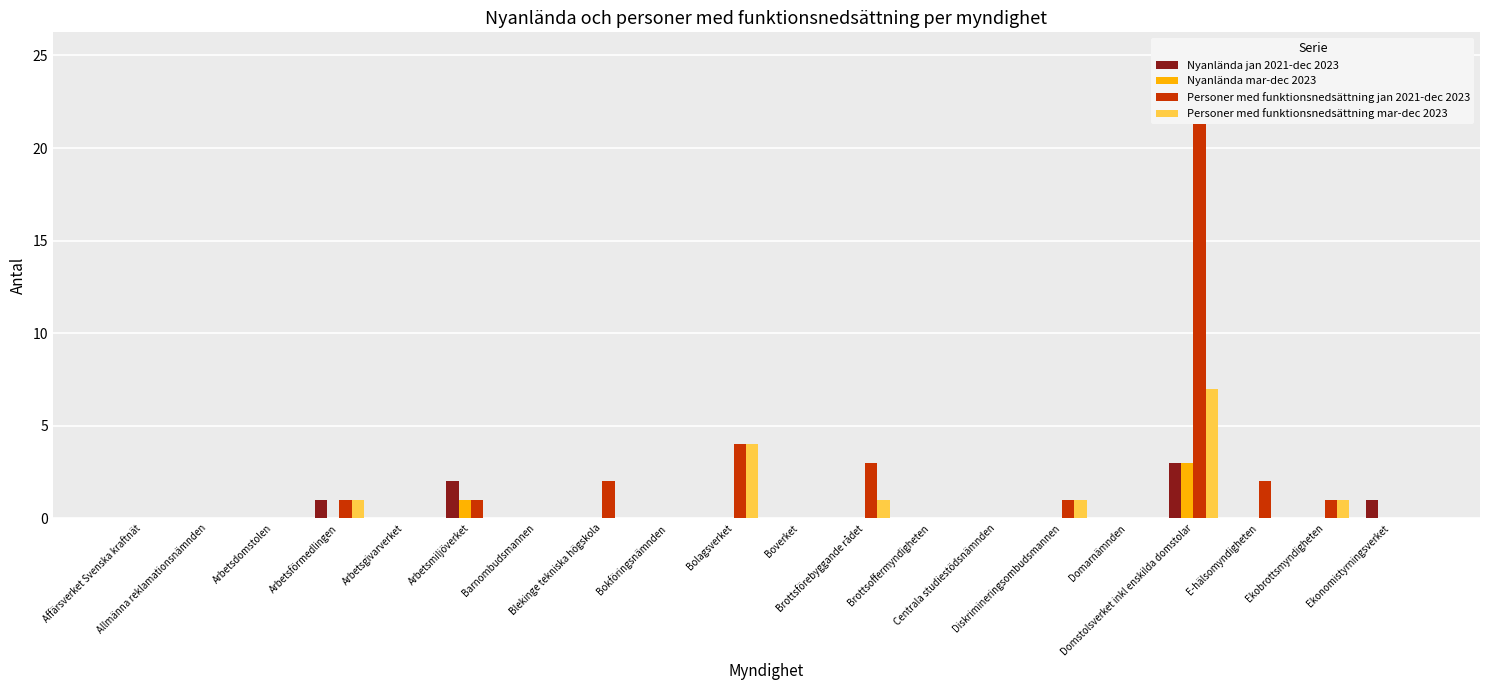

Does the chart contain any negative values?

No